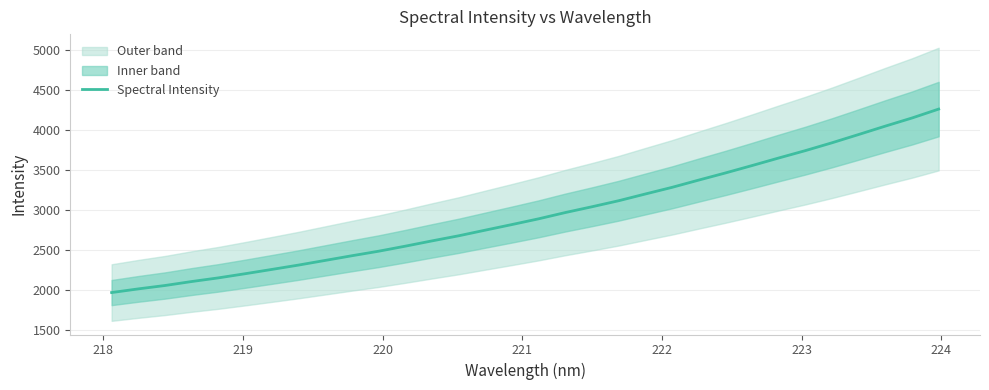

Does the chart display data point markers on the line(s)?

No